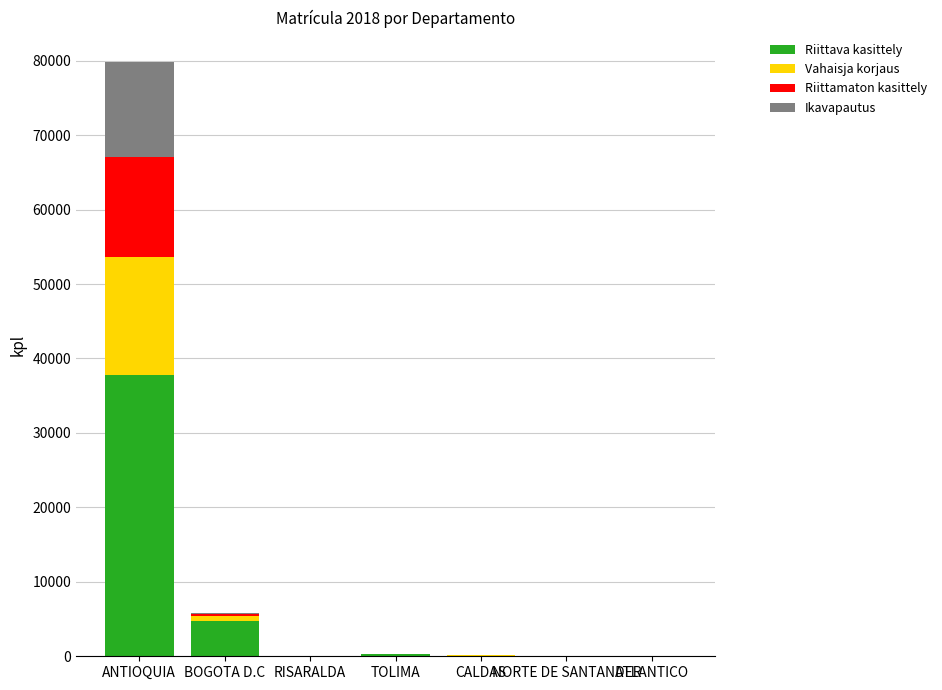

Which category has the highest value in the Riittava kasittely series?

ANTIOQUIA